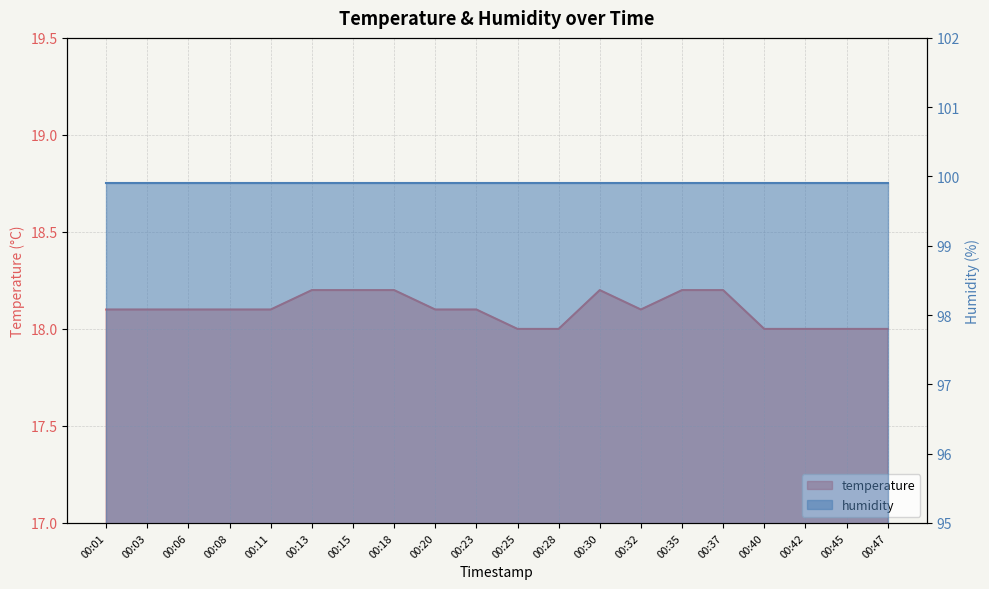

Reading left to right, what are all the values shown in this chart?

00:01=18.1	00:03=18.1	00:06=18.1	00:08=18.1	00:11=18.1	00:13=18.2	00:15=18.2	00:18=18.2	00:20=18.1	00:23=18.1	00:25=18.0	00:28=18.0	00:30=18.2	00:32=18.1	00:35=18.2	00:37=18.2	00:40=18.0	00:42=18.0	00:45=18.0	00:47=18.0